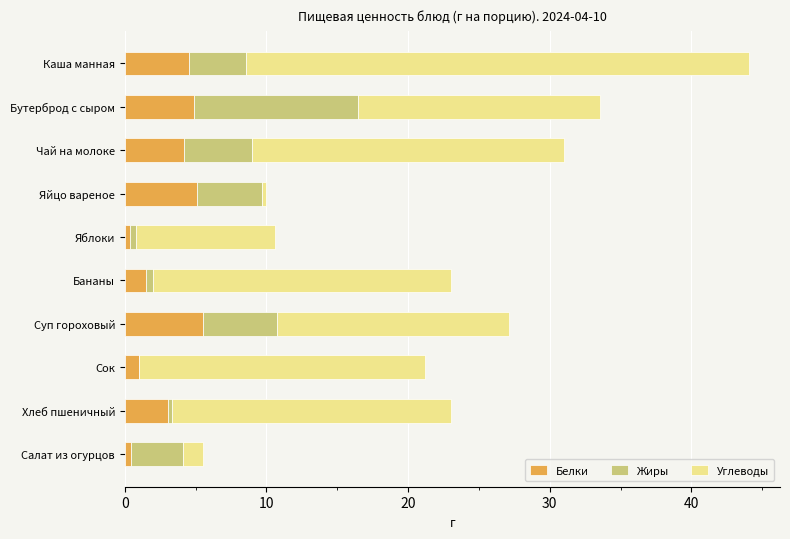

True or false: Белки has a value of 1.2 at Каша манная.

False